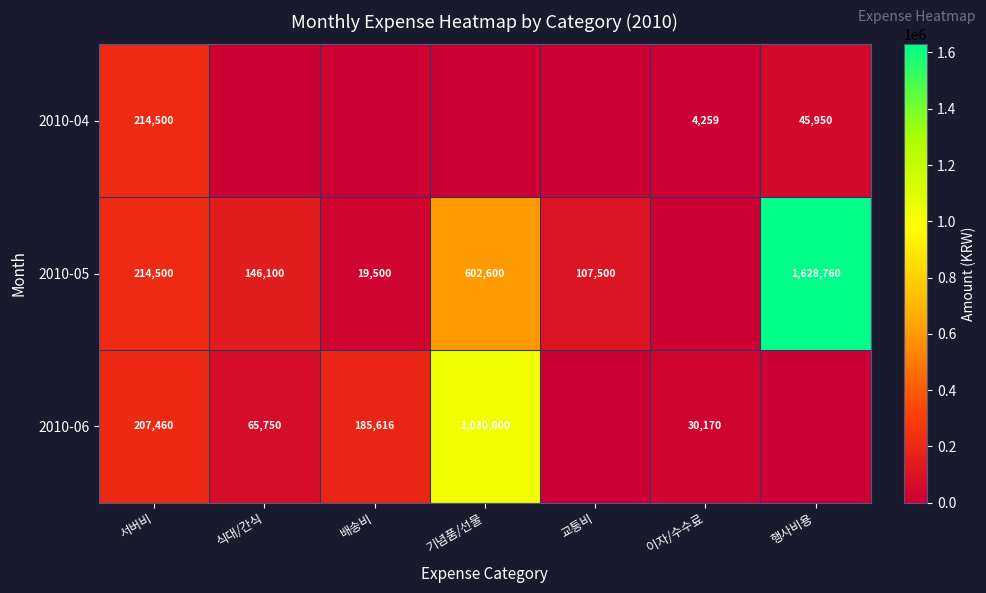

Is the value of 2010-06 at 식대/간식 greater than the value of 2010-04 at 서버비?

No